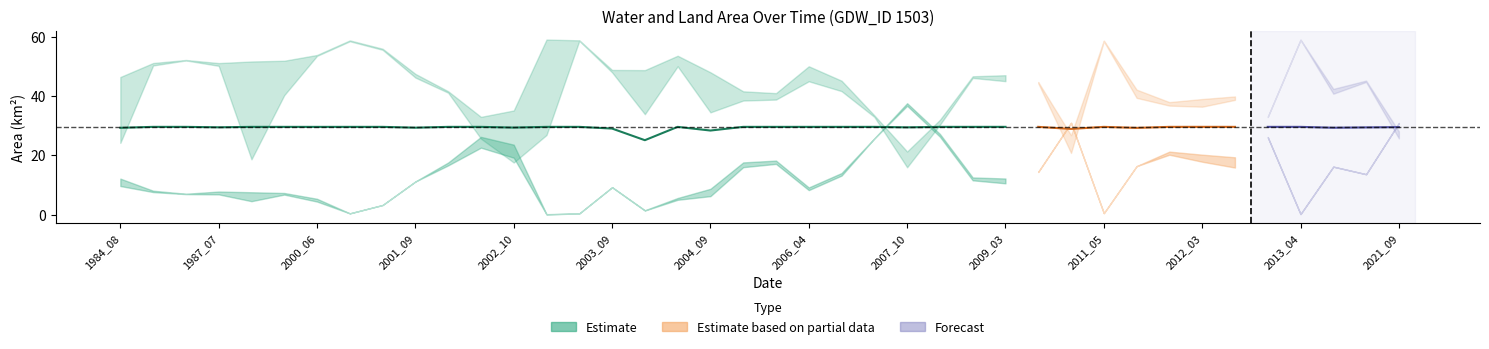

Reading left to right, list all the values displayed in this chart.

waterArea: waterArea=46.5	landArea=51.3	origWaterArea=52.3	origlandArea=51.2	4=51.8	5=52.0	6=54.0	7=58.9	8=56.1	9=47.6	10=41.7	11=33.0	12=35.2	13=59.2	14=58.9	15=48.9	16=48.9	17=53.7	18=48.1	19=41.7	20=41.1	21=50.2	22=45.3	23=33.6	24=21.3	25=32.1	26=46.8	27=47.1	28=44.8	29=26.9	30=58.9	31=42.3	32=38.0	33=39.1	34=40.0	35=33.1	36=59.2	37=42.5	38=45.3	39=28.2
landArea: waterArea=12.2	landArea=8.1	origWaterArea=7.0	origlandArea=7.8	4=7.6	5=7.3	6=5.3	7=0.4	8=3.2	9=11.2	10=17.6	11=26.3	12=23.6	13=0.1	14=0.4	15=9.3	16=1.5	17=5.6	18=8.7	19=17.6	20=18.3	21=9.2	22=14.1	23=25.8	24=37.7	25=27.3	26=12.6	27=12.2	28=14.5	29=31.1	30=0.5	31=16.4	32=21.3	33=20.3	34=19.4	35=26.2	36=0.2	37=16.2	38=13.7	39=31.0
origWaterArea: waterArea=24.2	landArea=50.4	origWaterArea=52.1	origlandArea=50.3	4=18.7	5=40.4	6=53.7	7=58.6	8=55.7	9=46.3	10=41.2	11=25.7	12=17.6	13=26.9	14=58.8	15=48.1	16=34.0	17=50.1	18=34.6	19=38.6	20=38.9	21=45.1	22=41.8	23=33.0	24=16.0	25=30.4	26=46.2	27=45.1	28=44.4	29=20.9	30=58.6	31=39.5	32=36.9	33=36.5	34=38.8	35=33.0	36=59.1	37=40.9	38=44.9	39=25.8
origlandArea: waterArea=9.7	landArea=7.6	origWaterArea=6.9	origlandArea=6.8	4=4.5	5=6.8	6=4.4	7=0.4	8=3.2	9=11.2	10=16.6	11=22.6	12=19.2	13=0.1	14=0.4	15=9.2	16=1.4	17=5.0	18=6.2	19=16.0	20=17.1	21=8.3	22=13.2	23=25.8	24=36.8	25=26.4	26=11.6	27=10.6	28=14.4	29=31.0	30=0.5	31=16.4	32=20.2	33=17.9	34=15.9	35=26.2	36=0.2	37=16.2	38=13.7	39=31.0